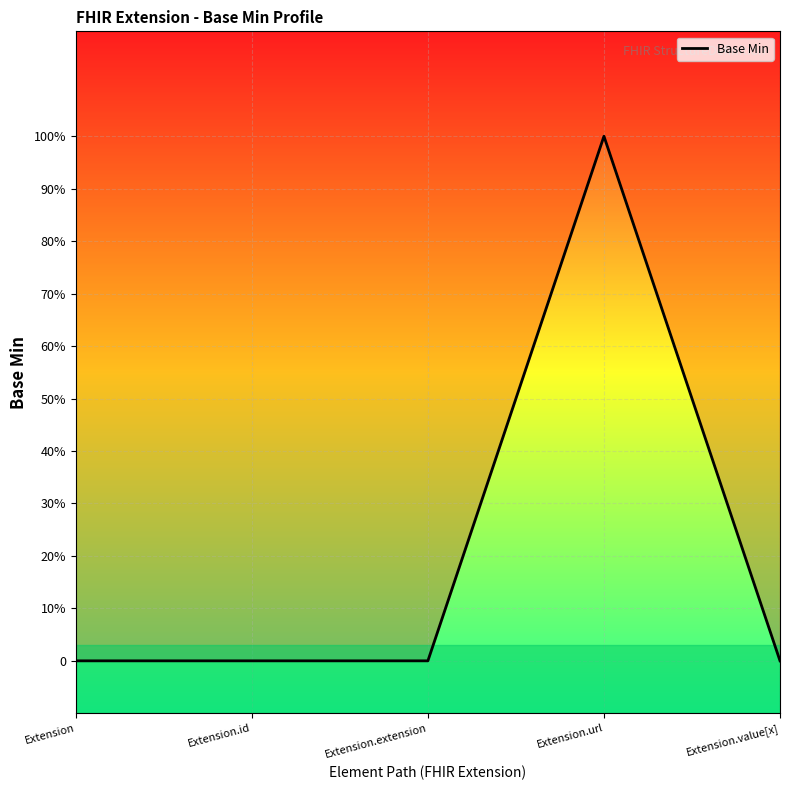

List the labels in order of value, largest first.

Extension.url, Extension, Extension.id, Extension.extension, Extension.value[x]